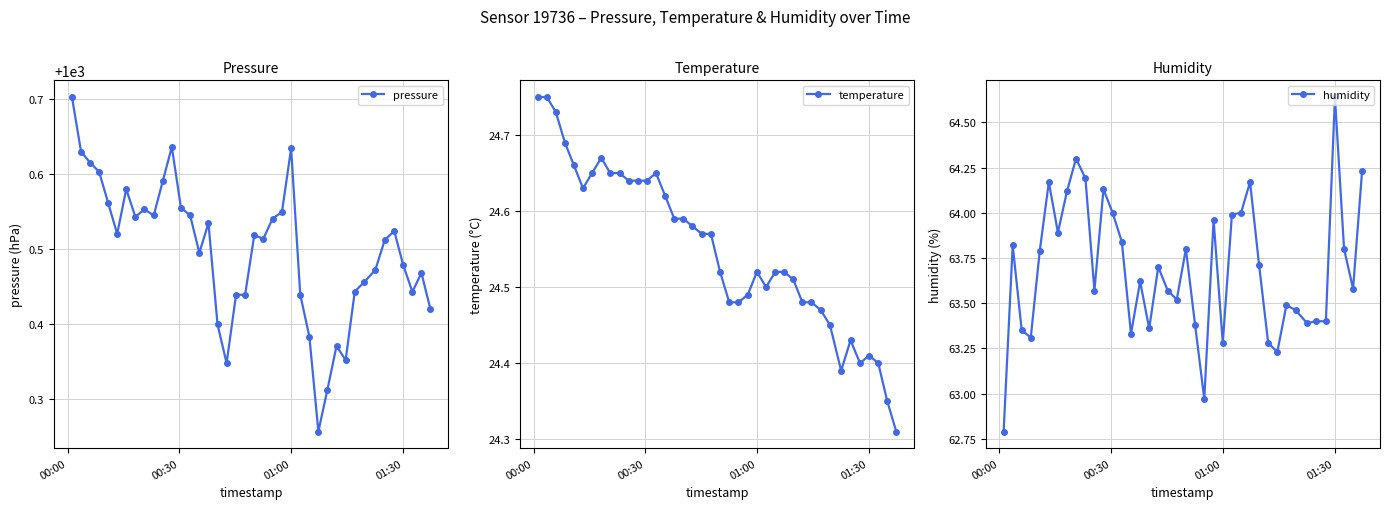

Reading left to right, what are all the values shown in this chart?

pressure: 1000.7	1000.6	1000.6	1000.6	1000.6	1000.5	1000.6	1000.5	1000.6	1000.5	1000.6	1000.6	1000.6	1000.5	1000.5	1000.5	1000.4	1000.3	1000.4	1000.4	1000.5	1000.5	1000.5	1000.5	1000.6	1000.4	1000.4	1000.3	1000.3	1000.4	1000.4	1000.4	1000.5	1000.5	1000.5	1000.5	1000.5	1000.4	1000.5	1000.4
temperature: 24.8	24.8	24.7	24.7	24.7	24.6	24.6	24.7	24.6	24.6	24.6	24.6	24.6	24.6	24.6	24.6	24.6	24.6	24.6	24.6	24.5	24.5	24.5	24.5	24.5	24.5	24.5	24.5	24.5	24.5	24.5	24.5	24.4	24.4	24.4	24.4	24.4	24.4	24.4	24.3
humidity: 62.8	63.8	63.4	63.3	63.8	64.2	63.9	64.1	64.3	64.2	63.6	64.1	64.0	63.8	63.3	63.6	63.4	63.7	63.6	63.5	63.8	63.4	63.0	64.0	63.3	64.0	64.0	64.2	63.7	63.3	63.2	63.5	63.5	63.4	63.4	63.4	64.6	63.8	63.6	64.2